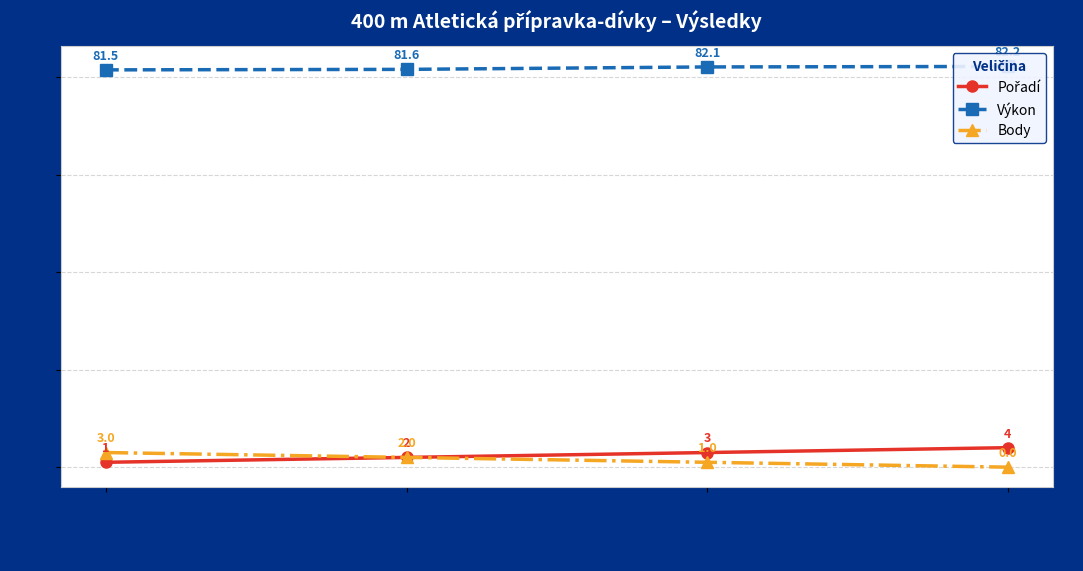

How many categories are shown in the chart?

4